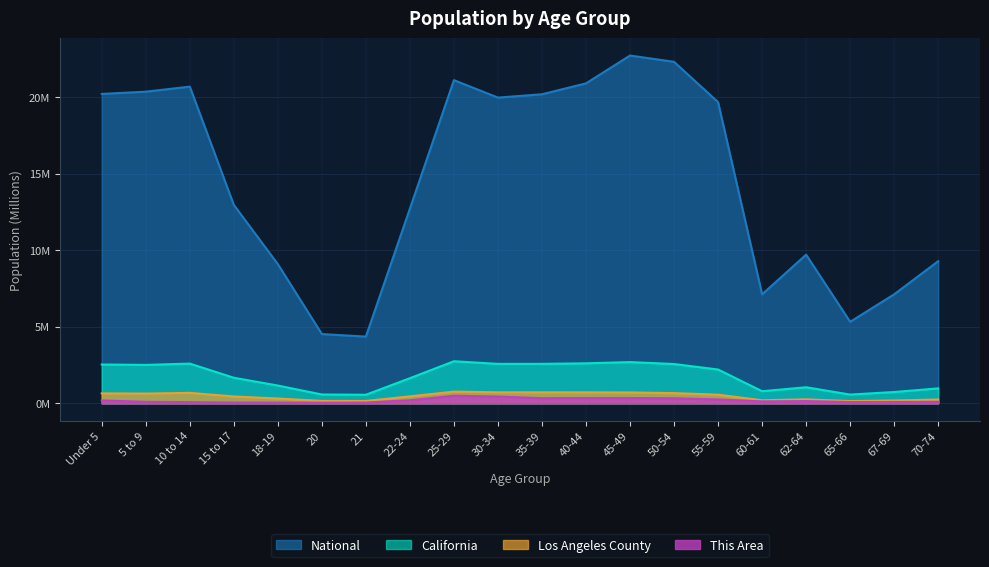

Is it true that Los Angeles County equals 0.1 at 65-66?

False